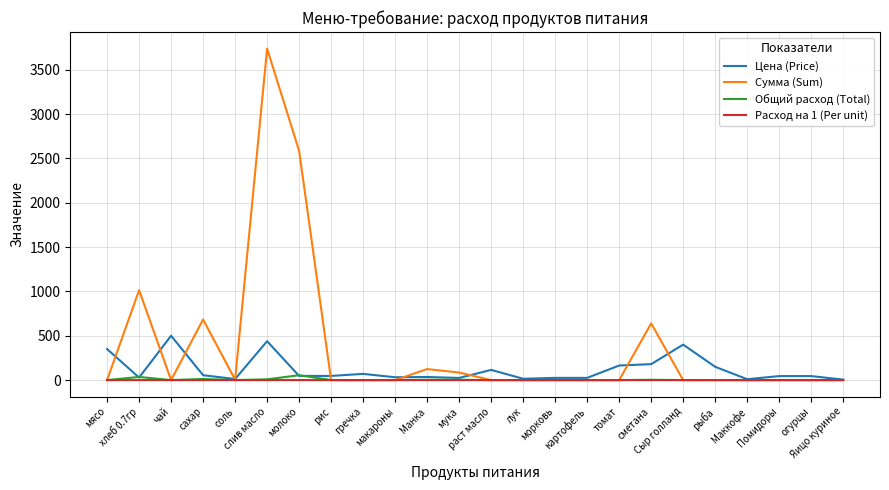

What are all the series names shown in the legend?

Цена (Price), Сумма (Sum), Общий расход (Total), Расход на 1 (Per unit)